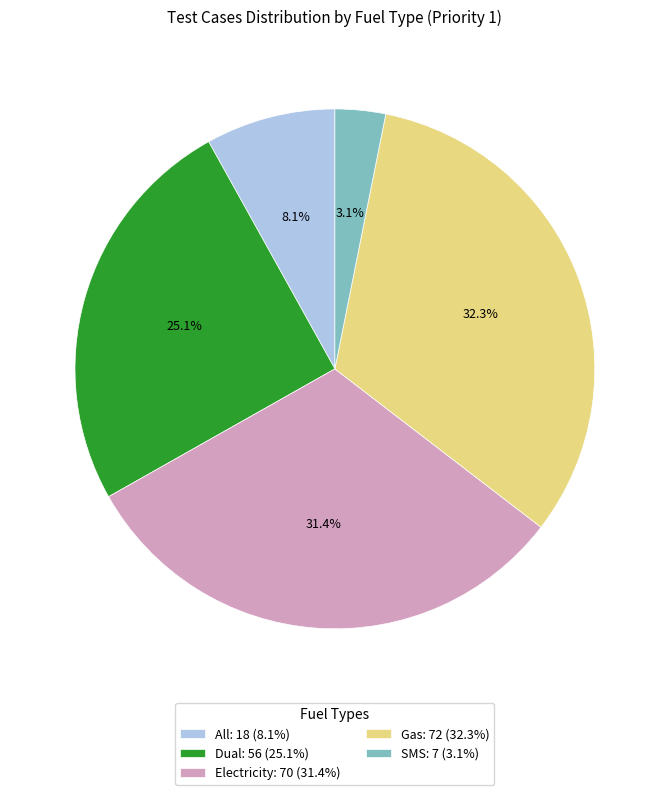

Which slice is the smallest?

SMS